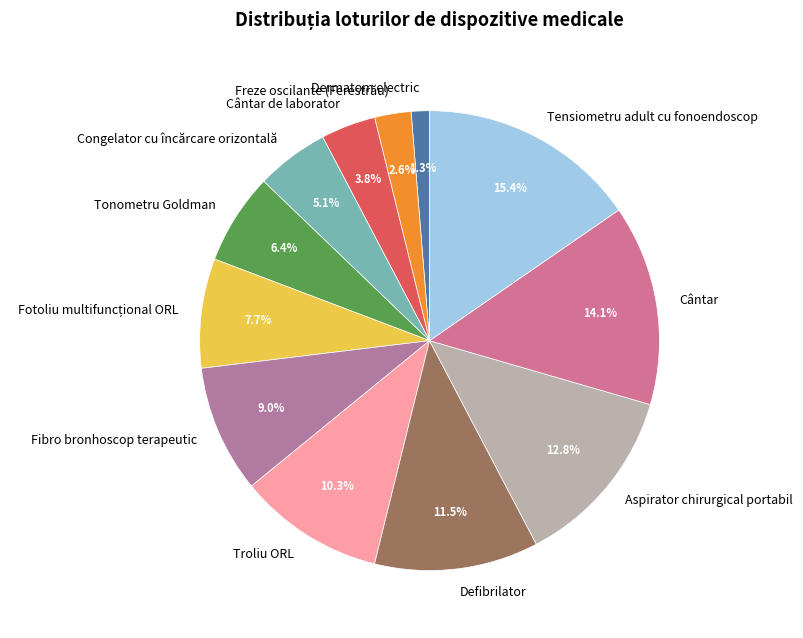

Between Freze oscilante (Ferestrău) and Tonometru Goldman, which is larger?

Tonometru Goldman